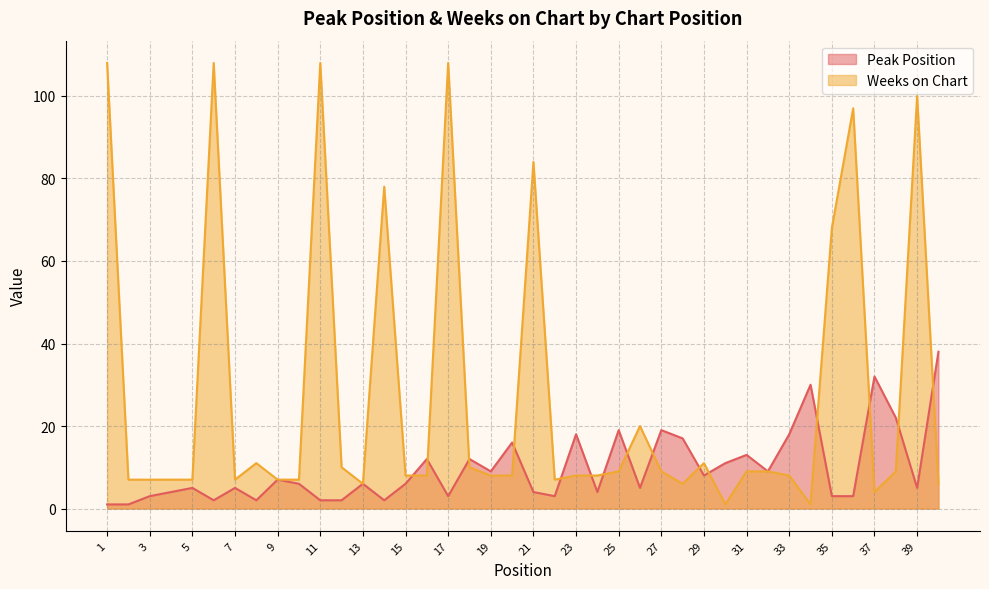

What is the spread (max minus min) of values at 27?

10